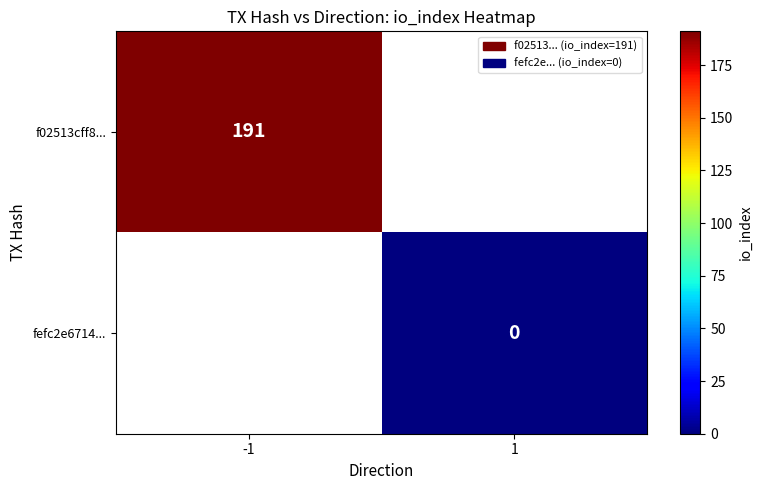

The f02513cff8... series shows 191 at -1. True or false?

True